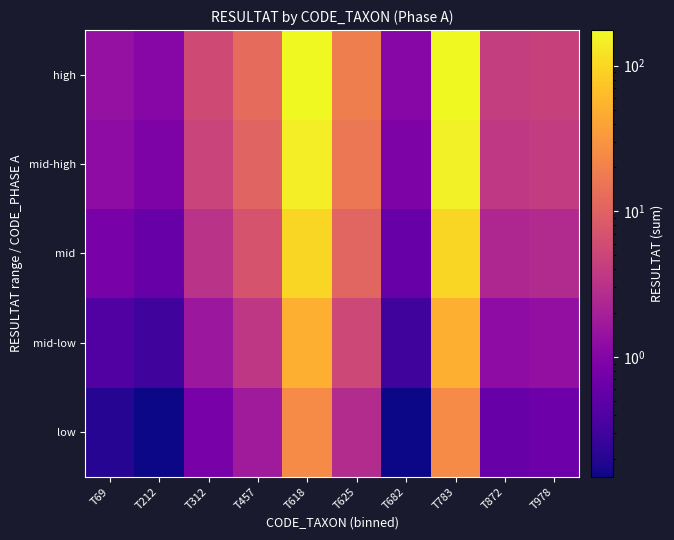

At how many categories does at least one series exceed 142?

2